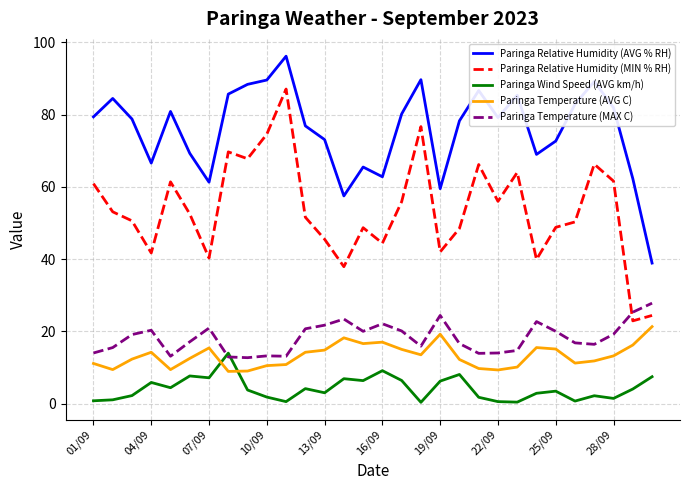

What is the highest value of the Paringa Relative Humidity (MIN % RH) series?

87.1